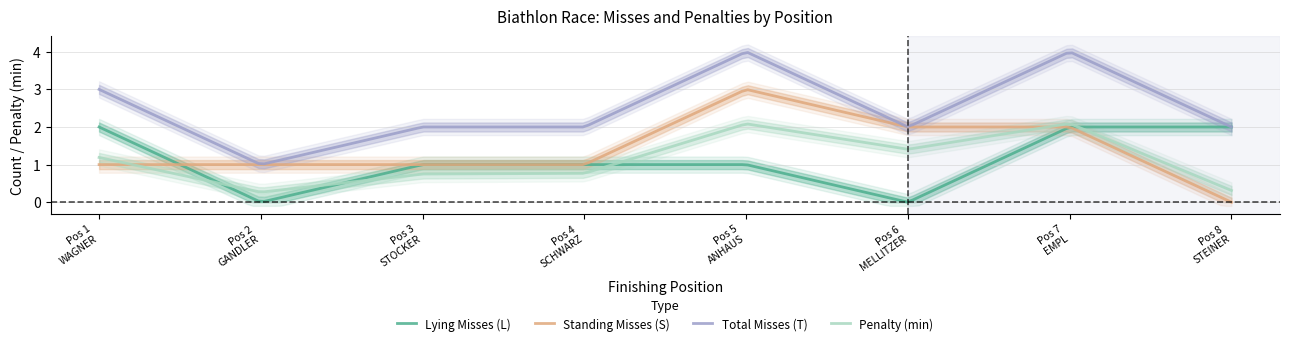

What is the value of the Total Misses (T) point at the 2nd from the left?

1.0